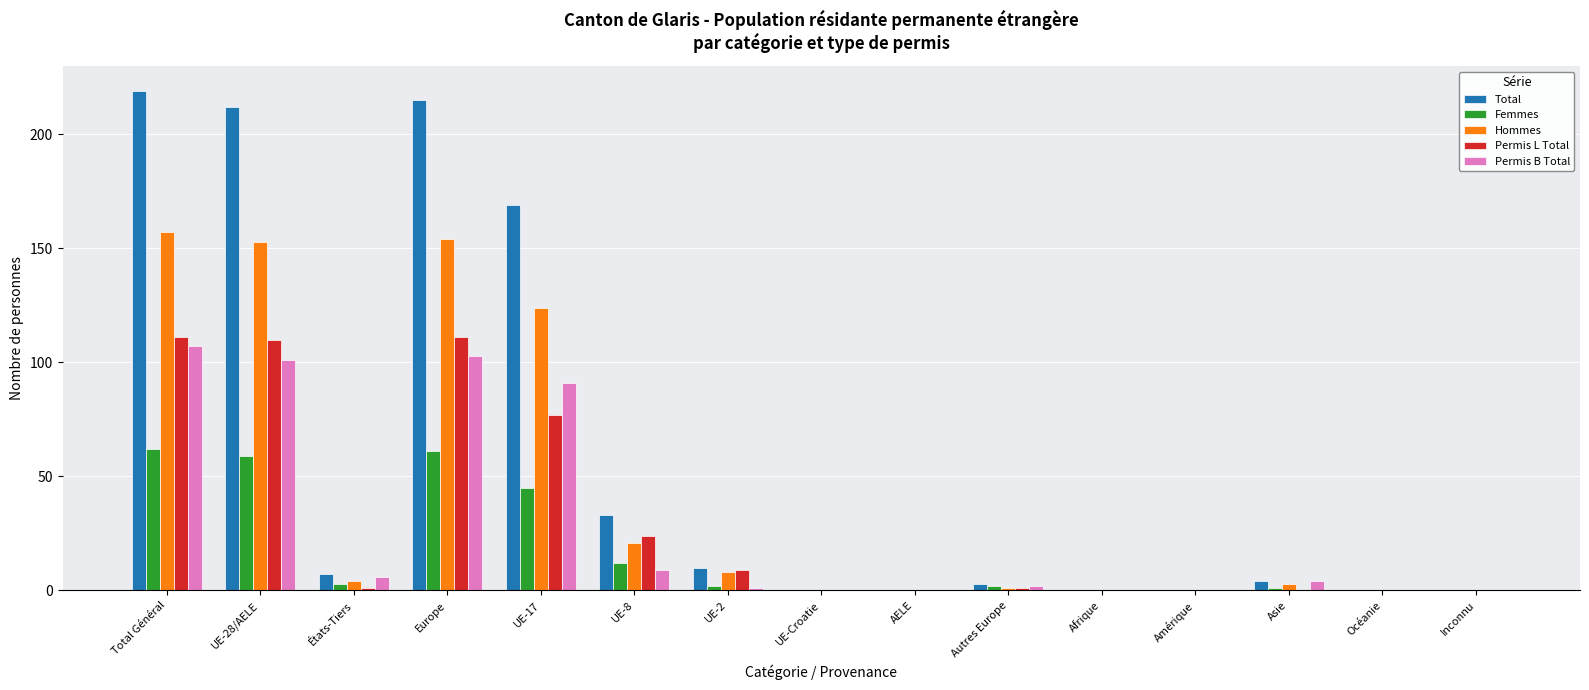

Is it true that Total equals 215 at Europe?

True